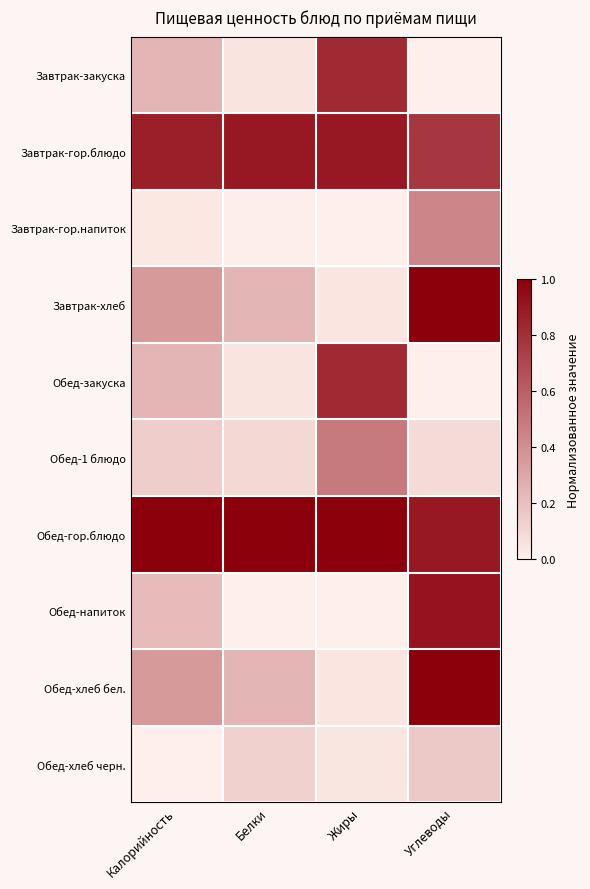

Which series has the largest total across all categories?

Обед-гор.блюдо